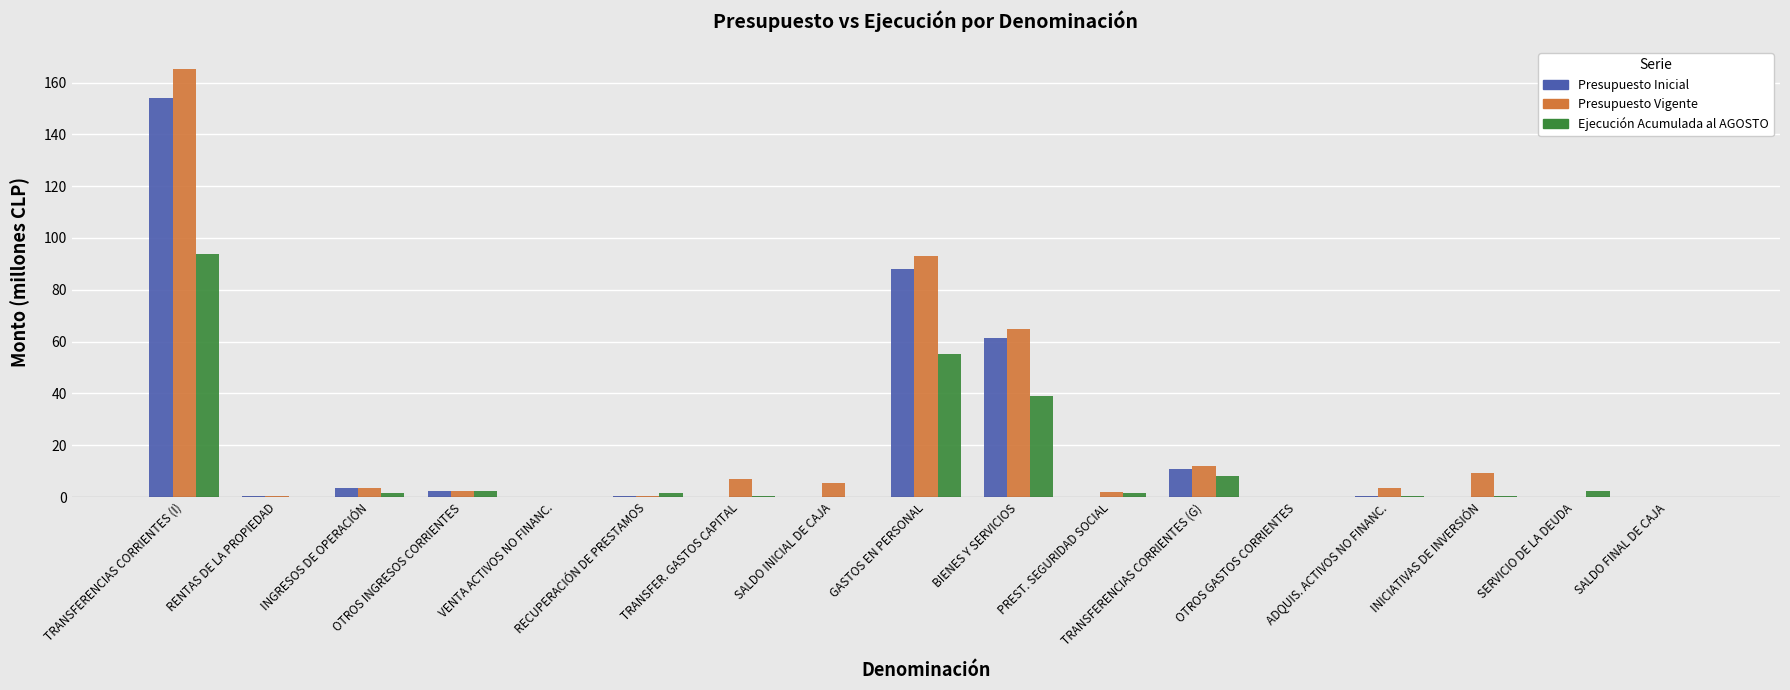

Is the value of Ejecución Acumulada al AGOSTO at INICIATIVAS DE INVERSIÓN greater than the value of Presupuesto Vigente at TRANSFER. GASTOS CAPITAL?

No